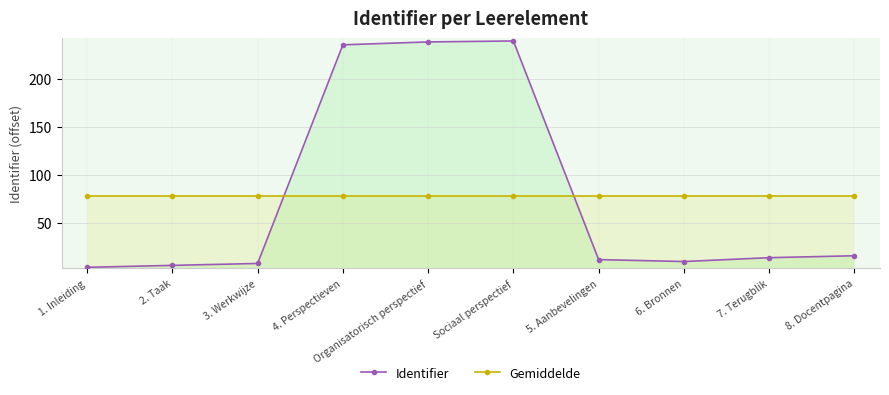

Reading left to right, list all the values displayed in this chart.

Identifier: 4.0	6.0	8.0	235.0	238.0	239.0	12.0	10.0	14.0	16.0
Gemiddelde: 78.2	78.2	78.2	78.2	78.2	78.2	78.2	78.2	78.2	78.2